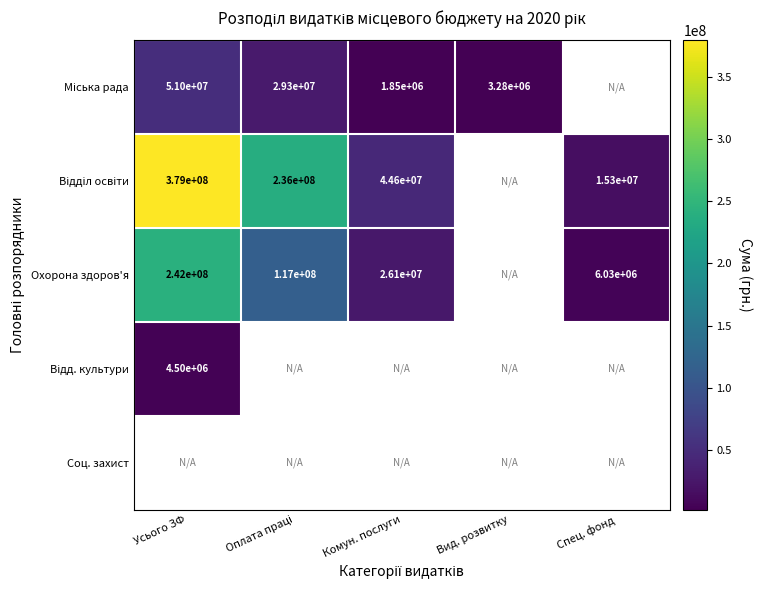

How many positive values does the Охорона здоров'я series have?

4